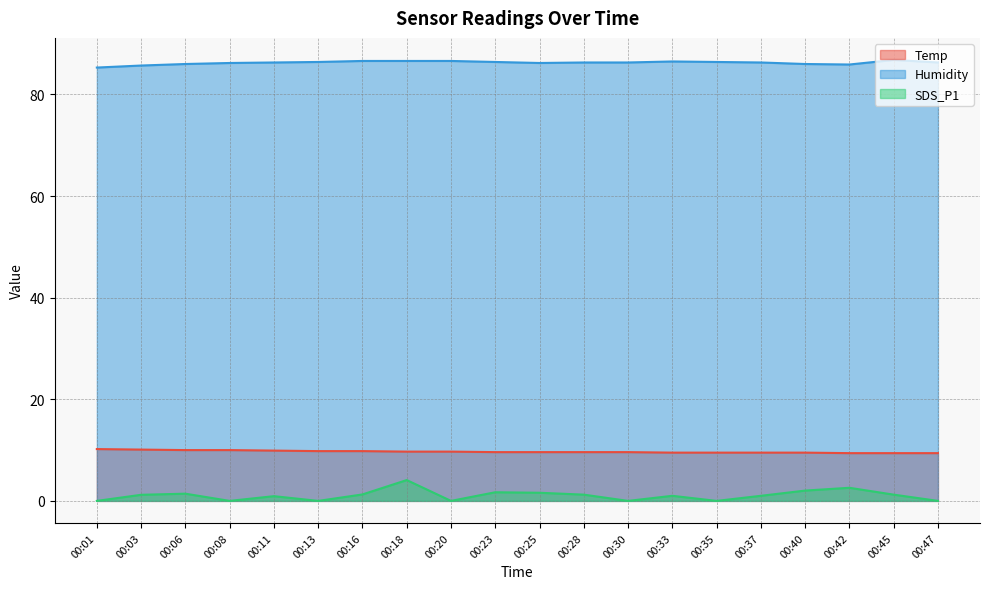

True or false: SDS_P1 and Temp cross at least once.

False